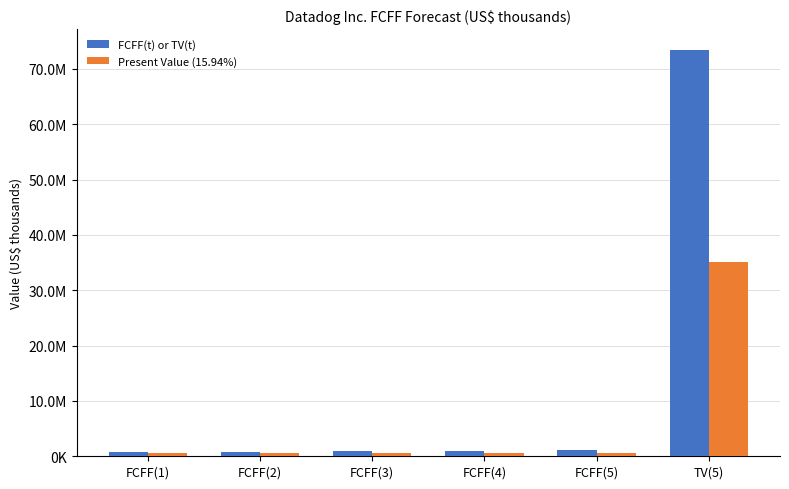

What are all the series names shown in the legend?

FCFF(t) or TV(t), Present Value (15.94%)